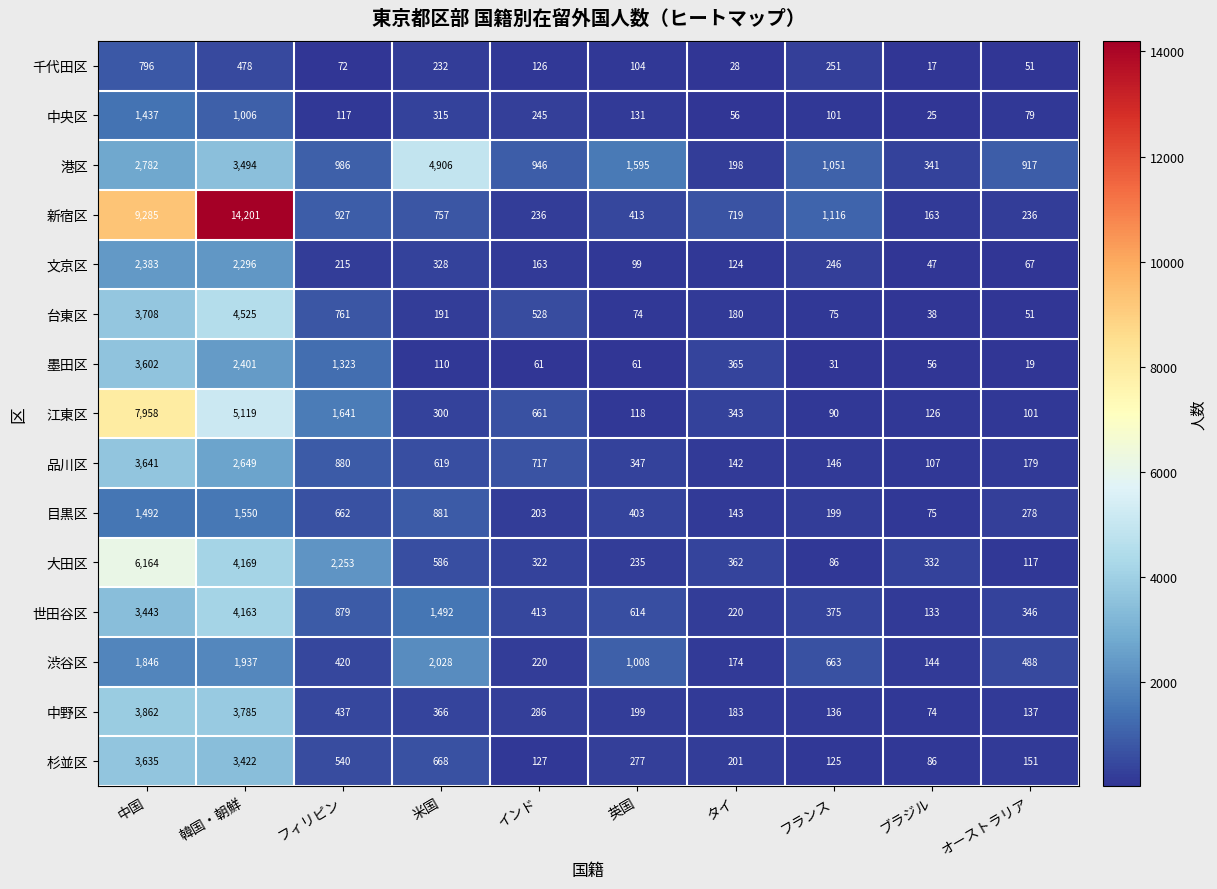

Count the number of categories in the chart.

10